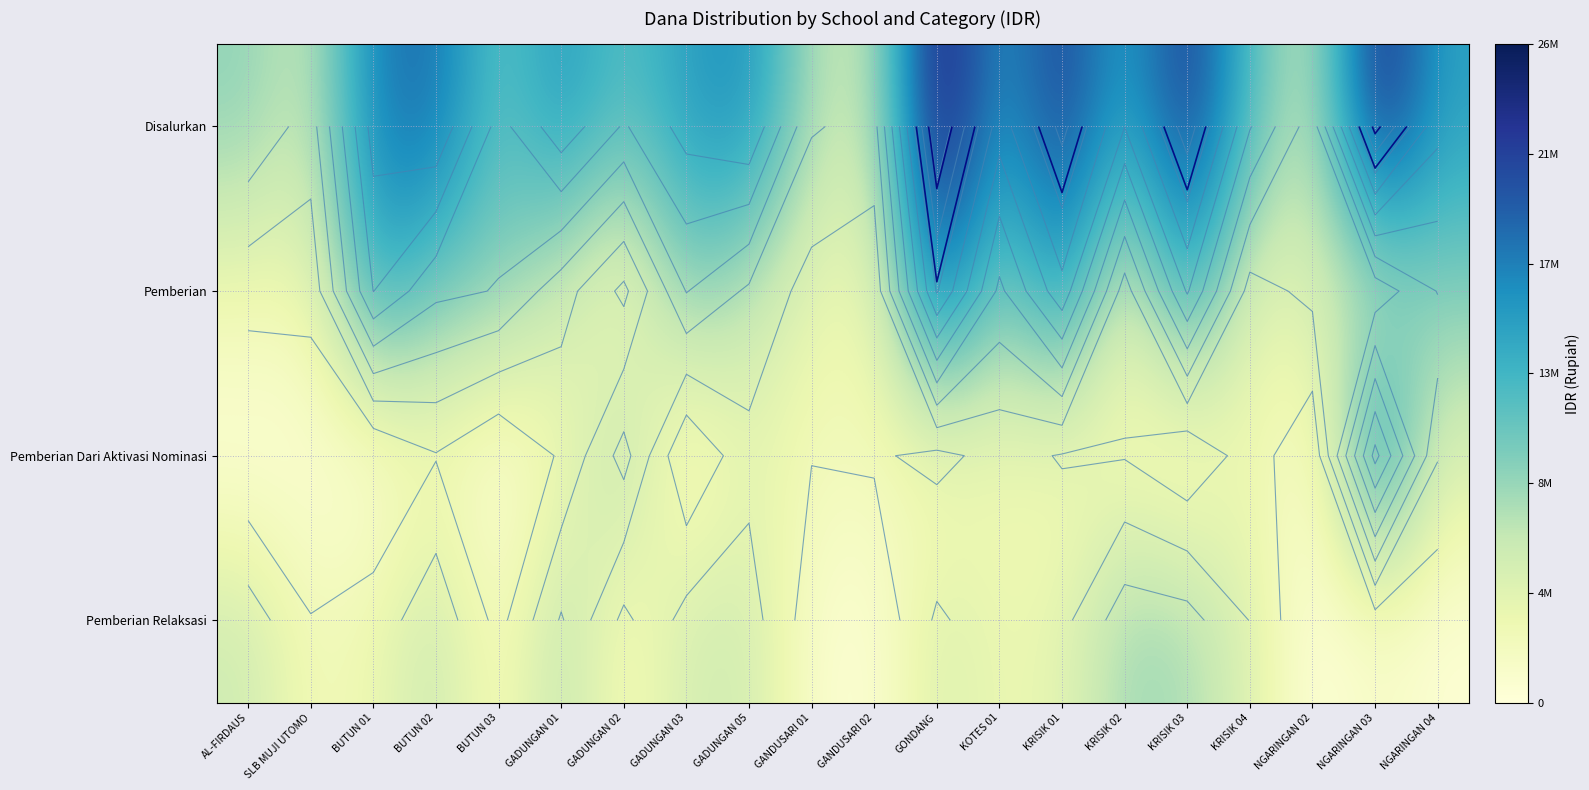

What is the approximate value of Disalurkan at GANDUSARI 02, to the nearest 100?

6300000